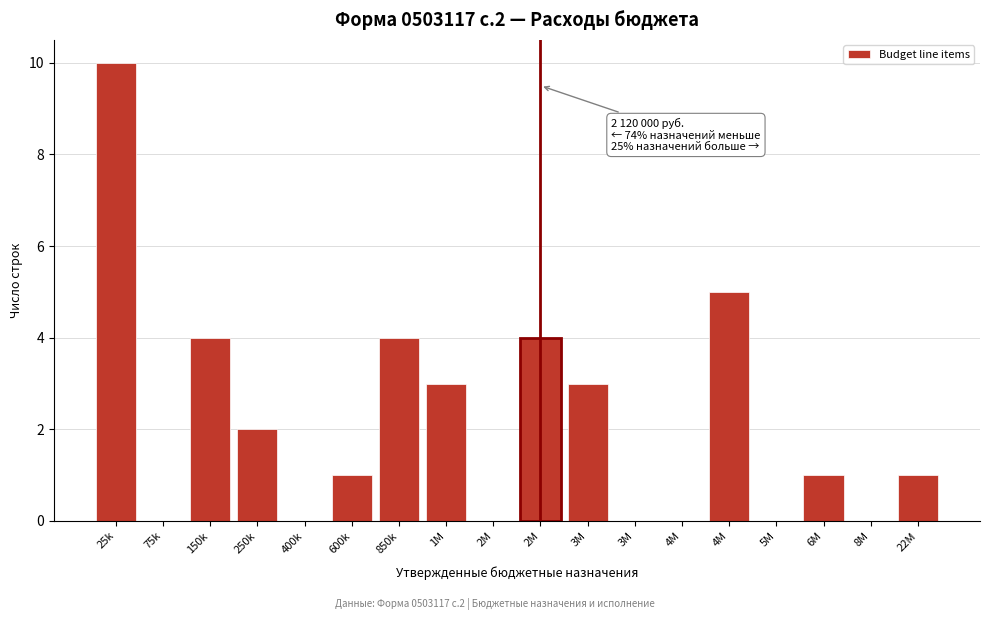

Count the number of categories in the chart.

18